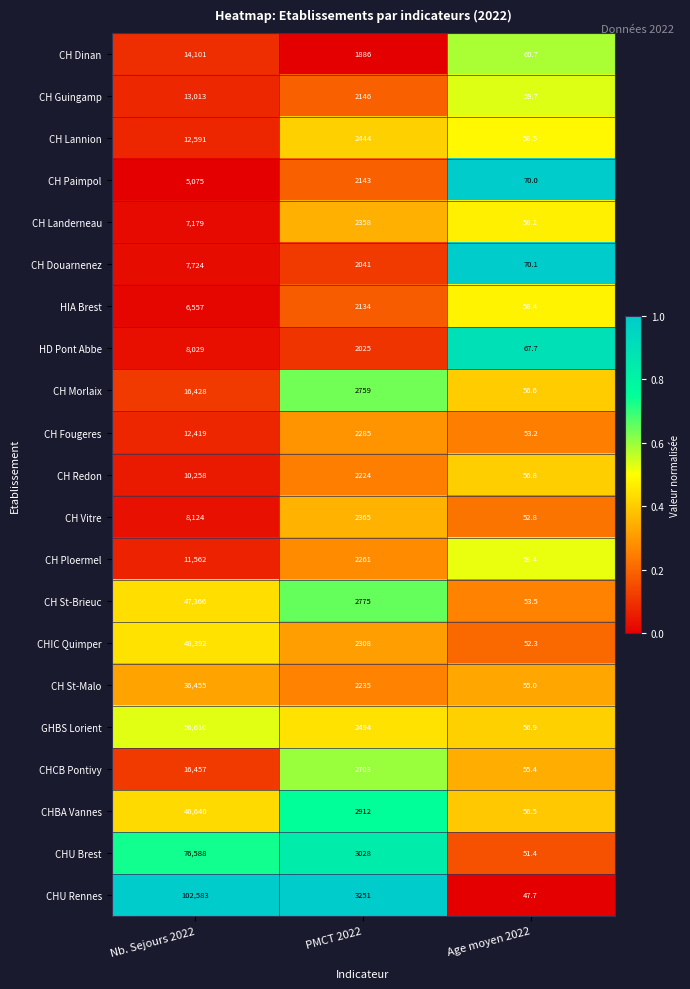

True or false: CH Guingamp has a value of 28.5 at Age moyen 2022.

False